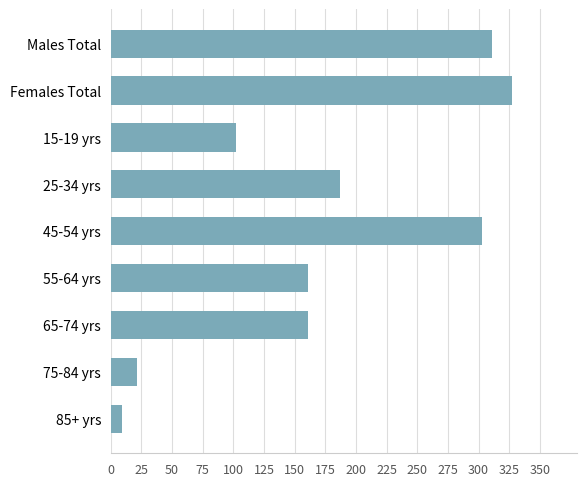

Read the value at 25-34 yrs.

187